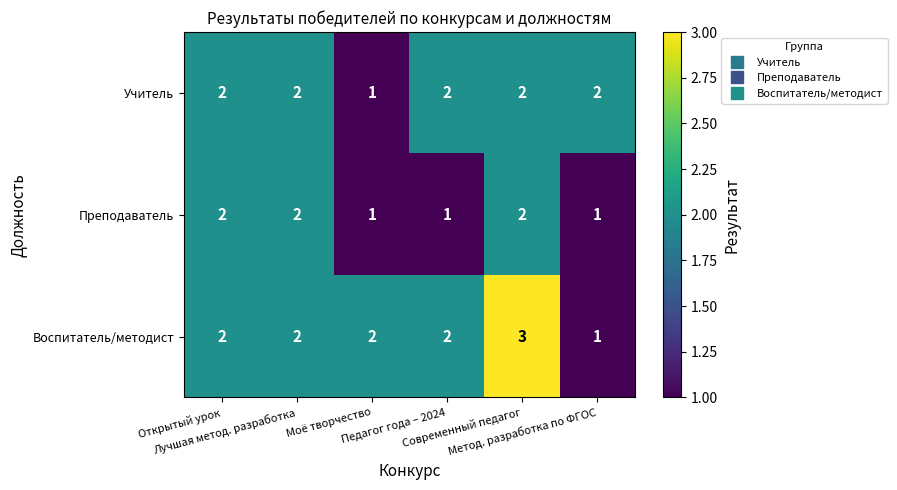

What is the difference between the highest and lowest values at Моё творчество?

1